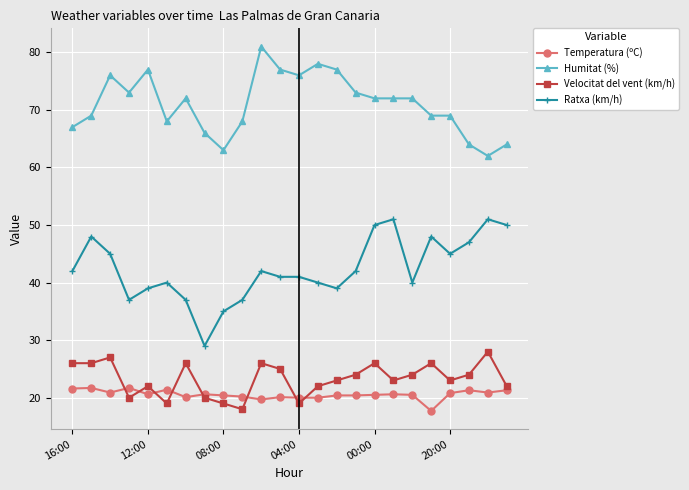

At how many categories does at least one series exceed 57?

24